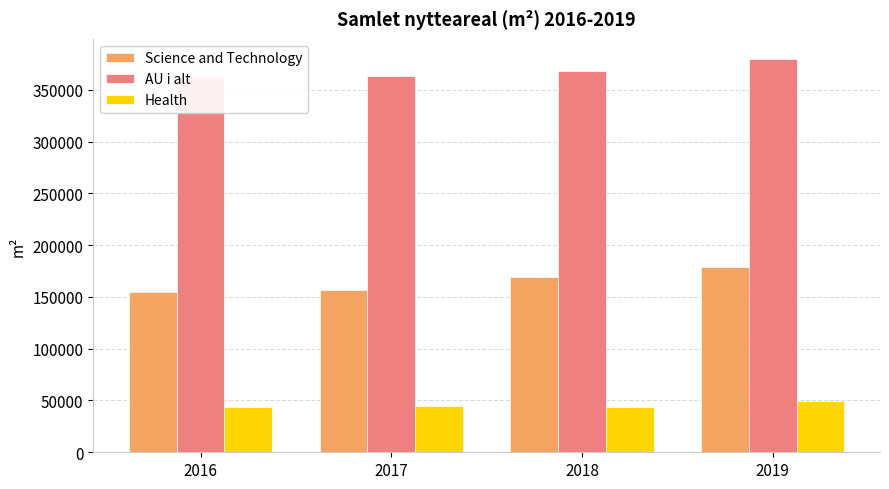

What is the value of the AU i alt bar at the 1st from the left?

362125.4